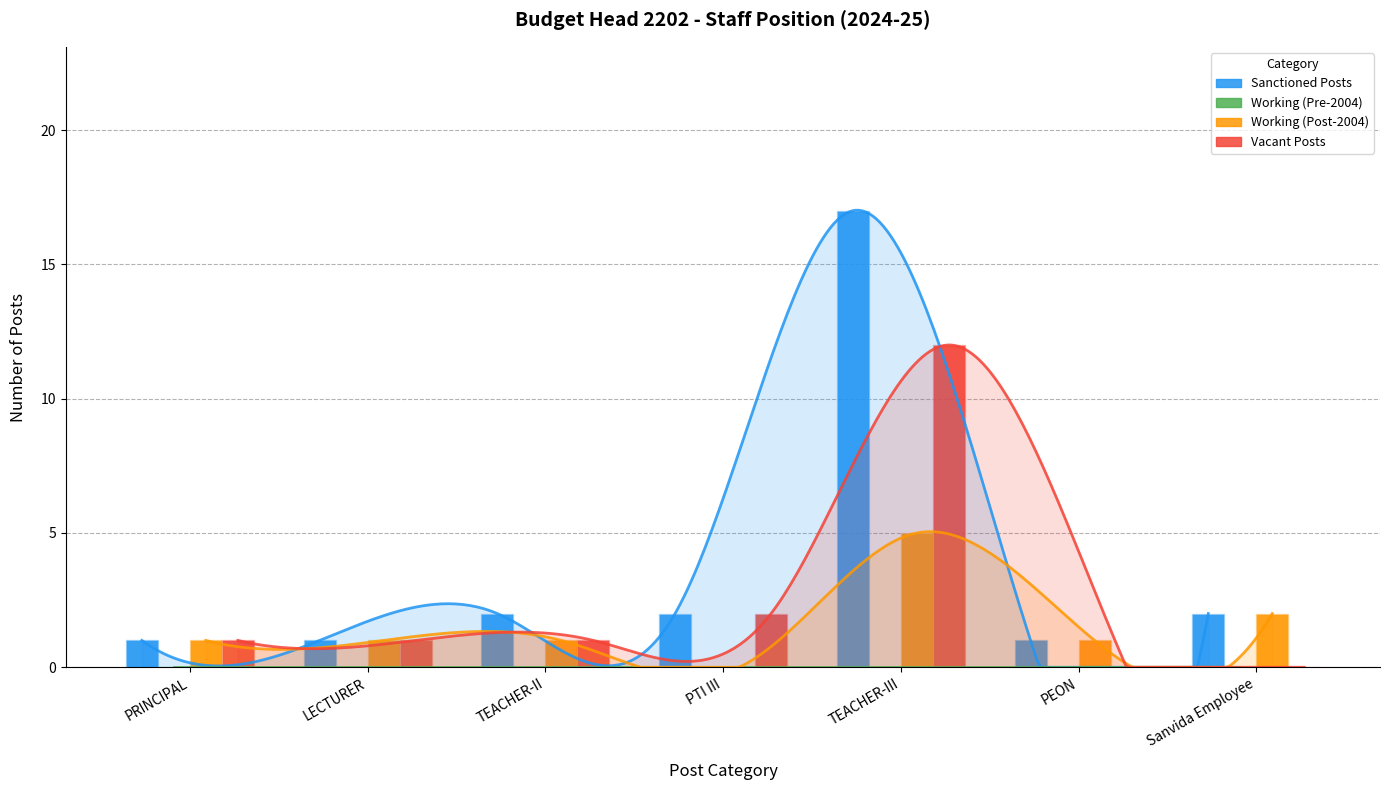

How many groups of bars are there?

7